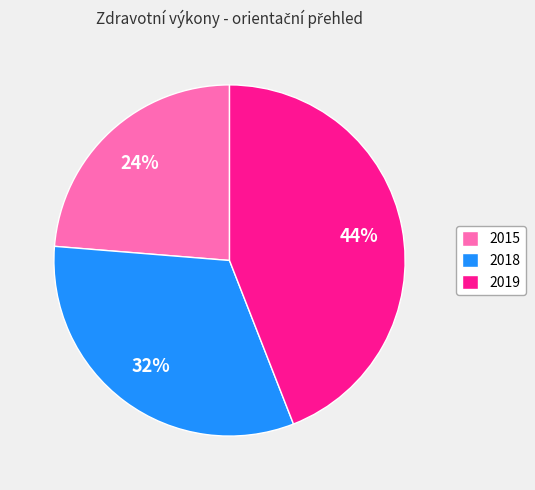

Do 2018 and 2015 together represent more than half of the pie?

Yes